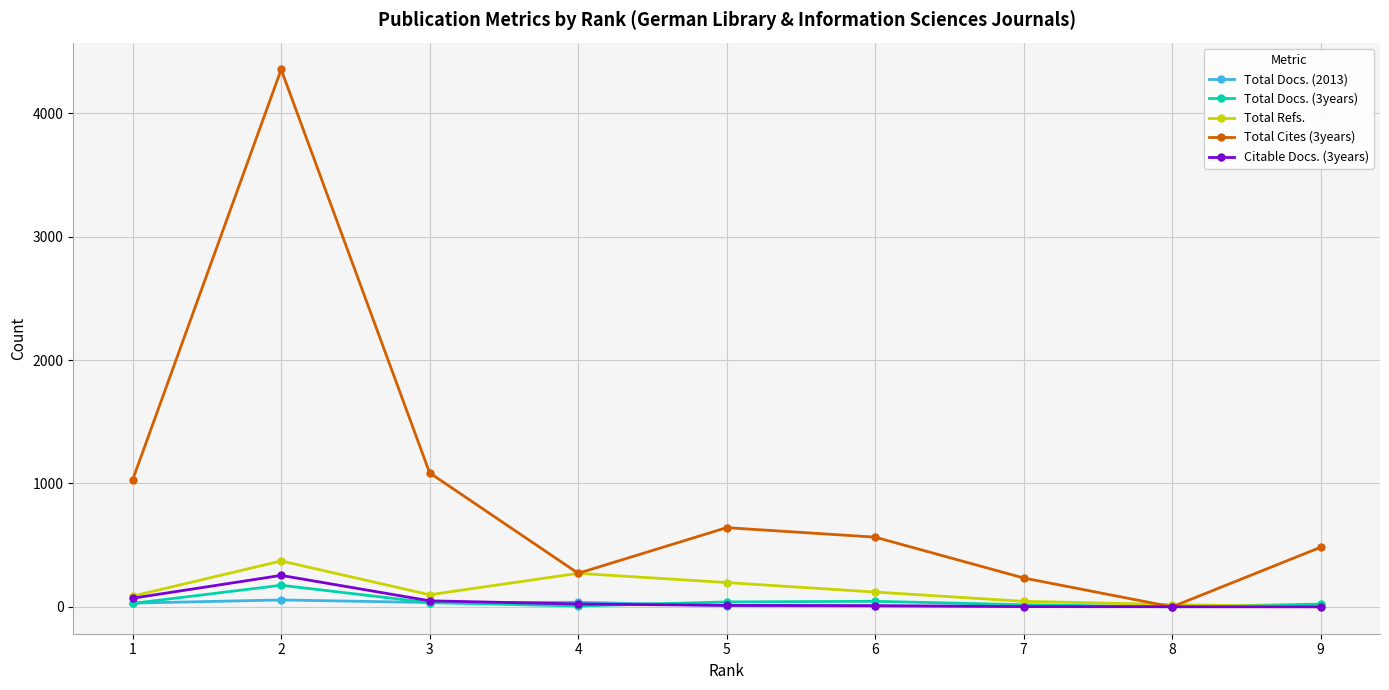

Is this an area chart (filled region under the line)?

No